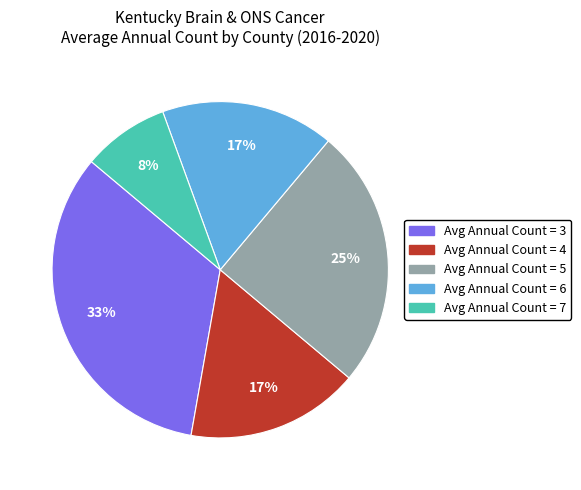

Is there any slice that represents more than half of the pie?

No